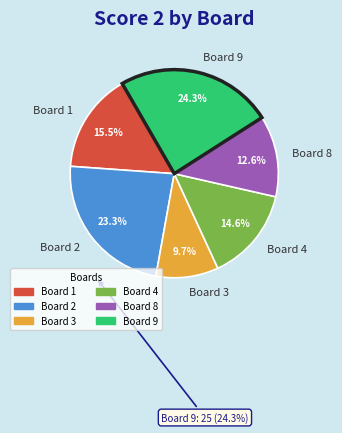

To the nearest percent, what is the average slice percentage?

17%